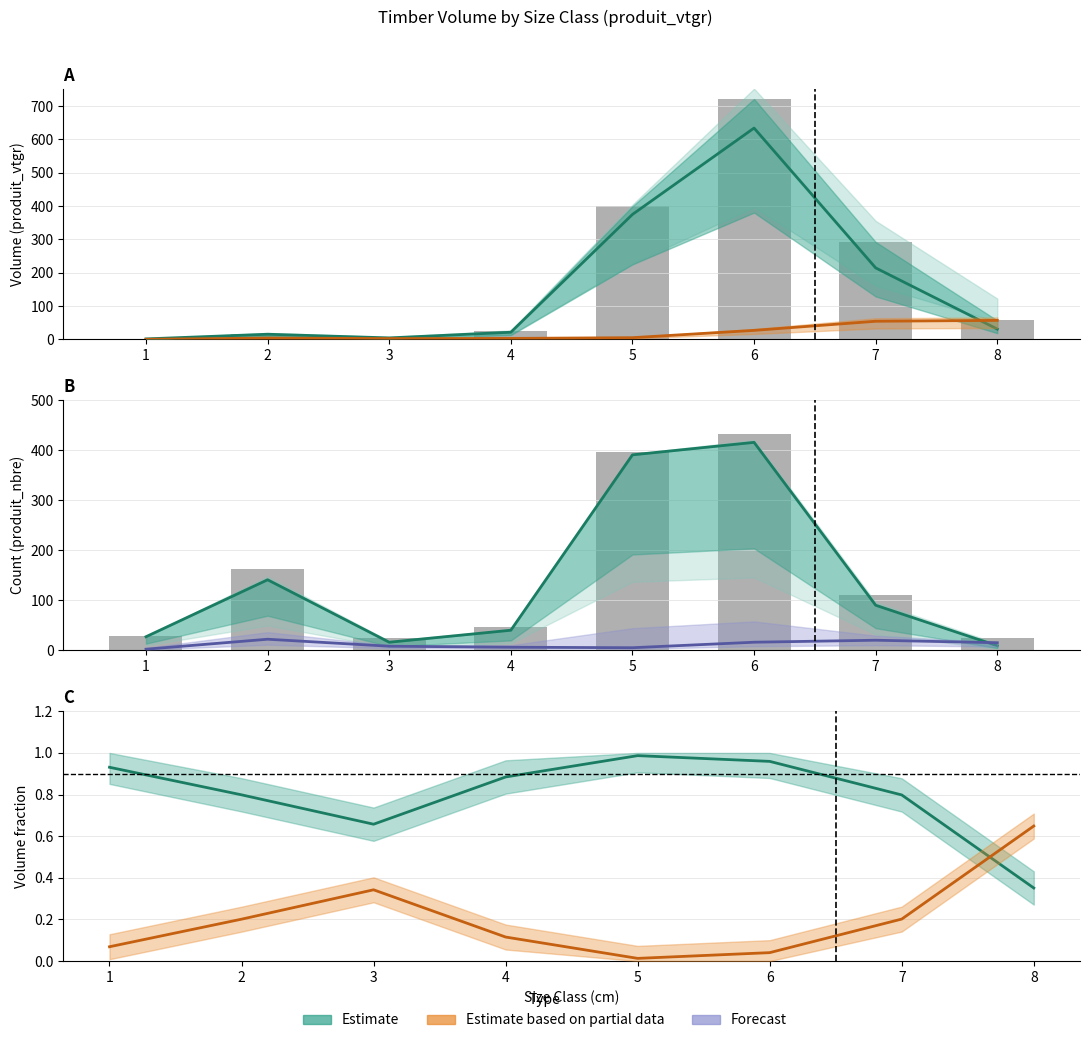

Which series changed the most between 2 and 6?

EPICEA (Normal)